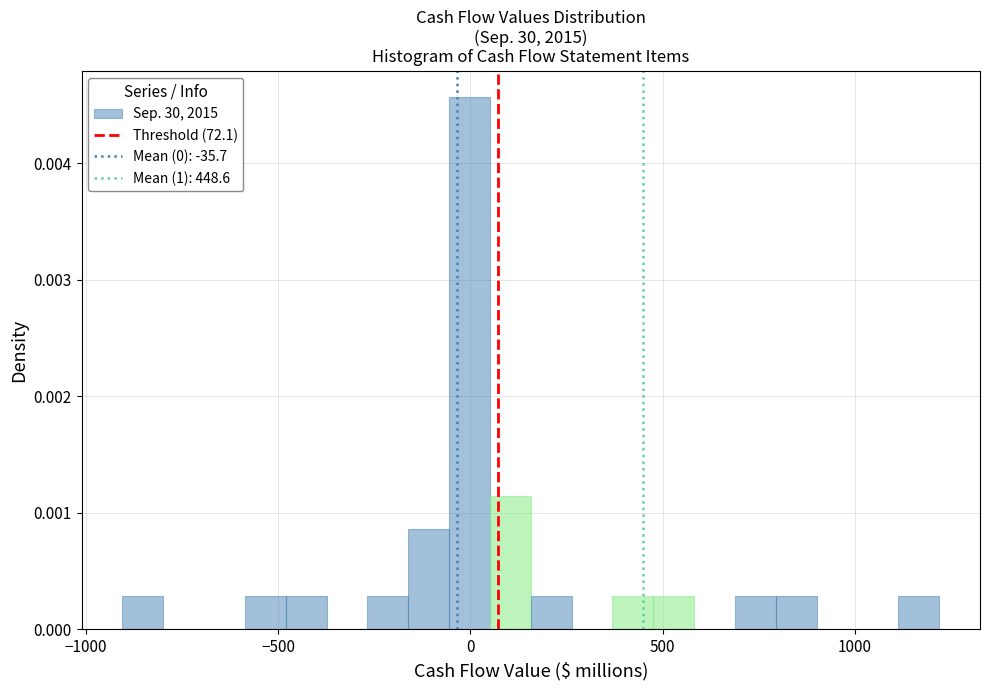

Read against the x-axis, roughly where is the centre of the tallest bar?

0